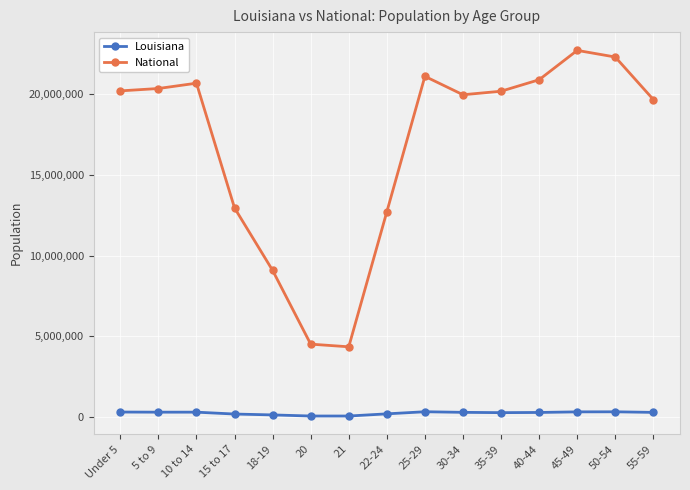

True or false: Louisiana and National intersect in this chart.

False